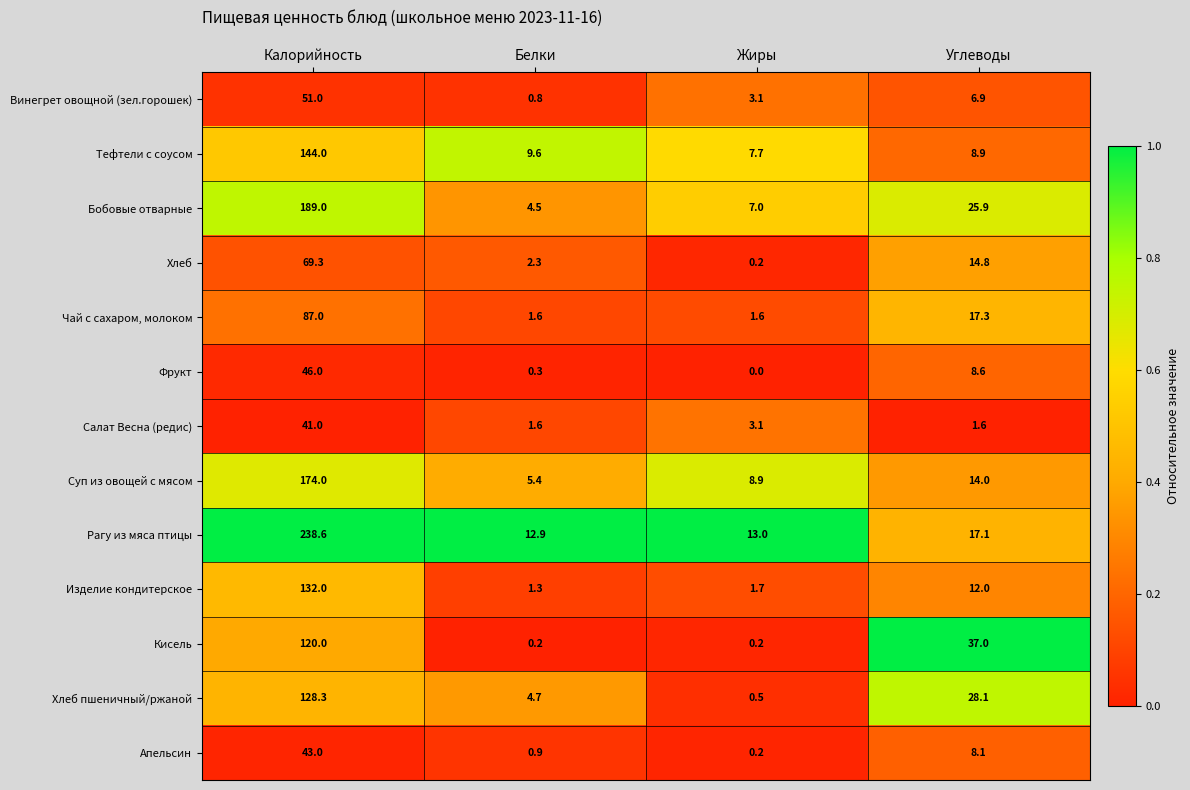

At how many categories does at least one series exceed 0?

4